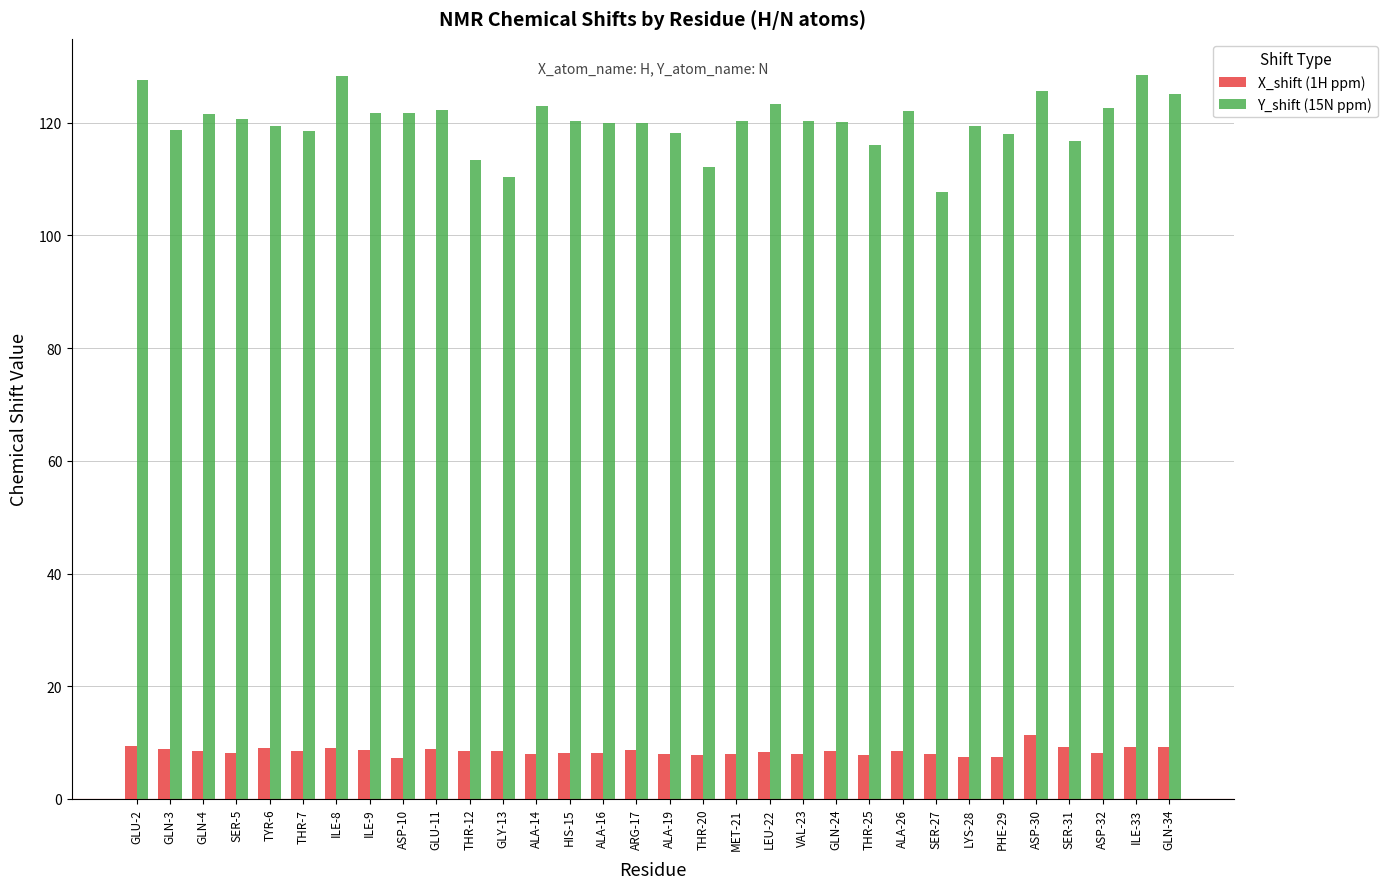

The value of Y_shift (15N ppm) at ALA-16 is 184.4. True or false?

False